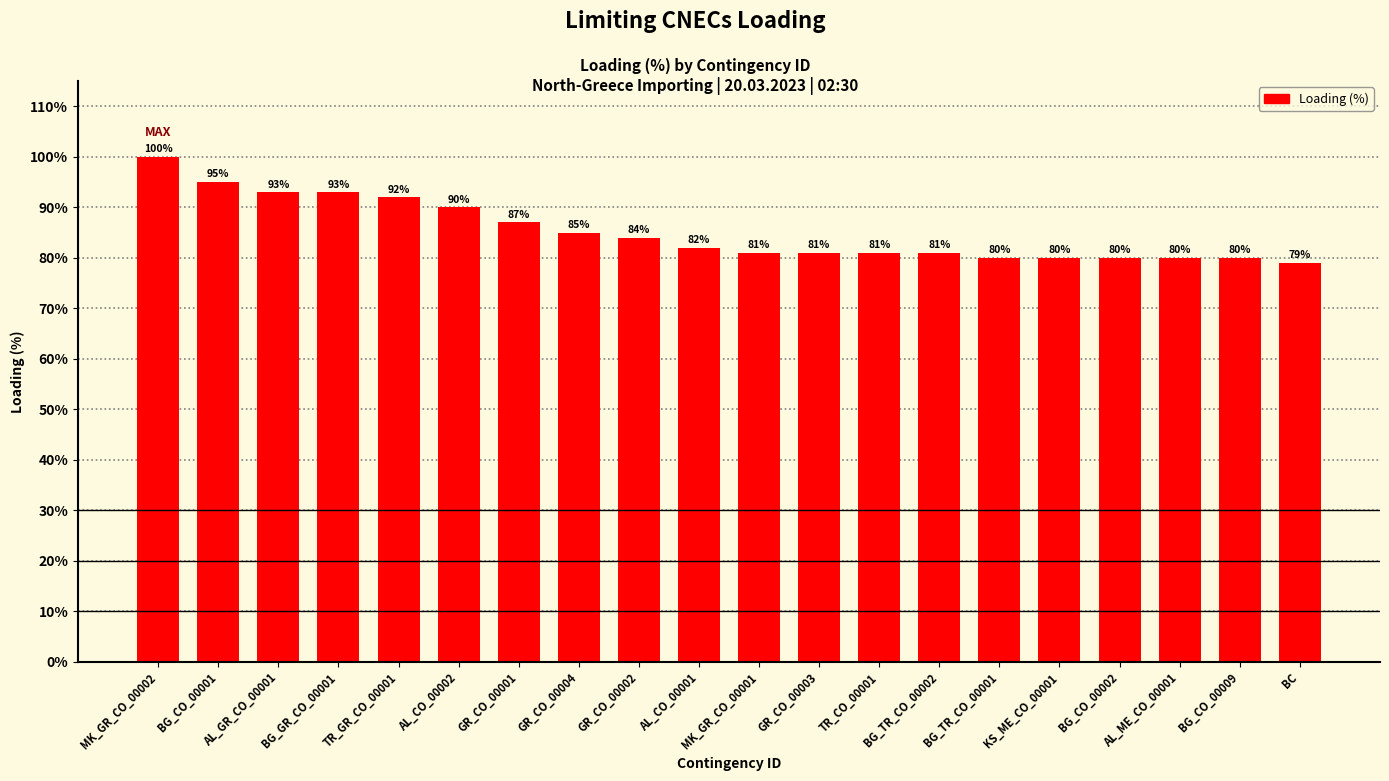

What is the label of the 8th bar from the left?

GR_CO_00004